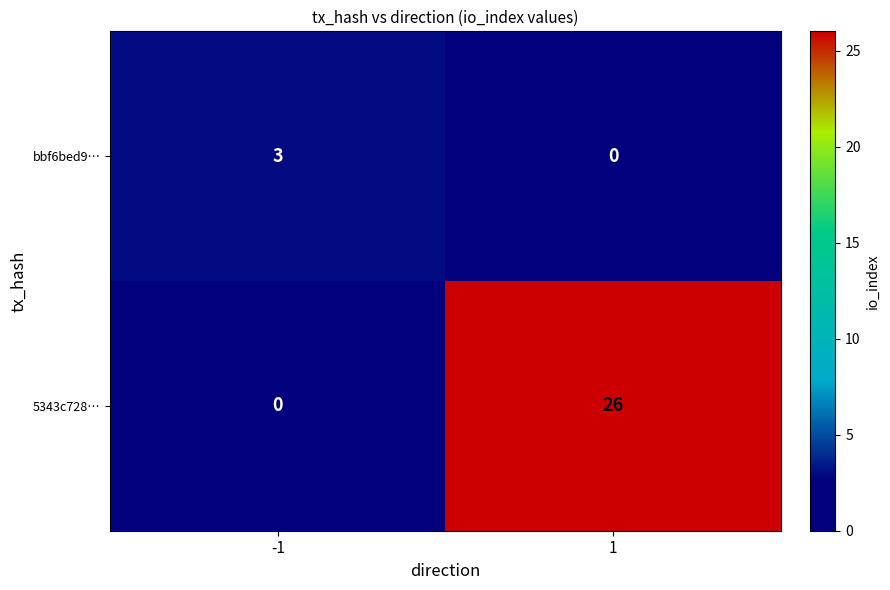

The value of bbf6bed9… at -1 is 5. True or false?

False